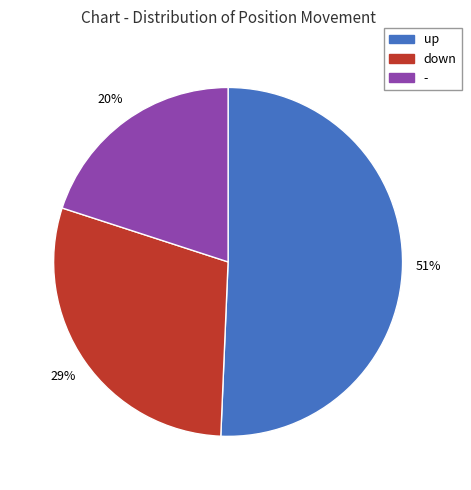

Between - and up, which is larger?

up